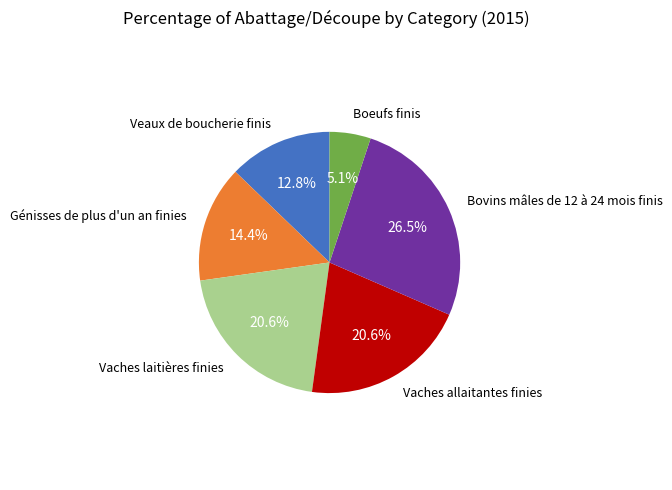

Is there any slice that represents more than half of the pie?

No